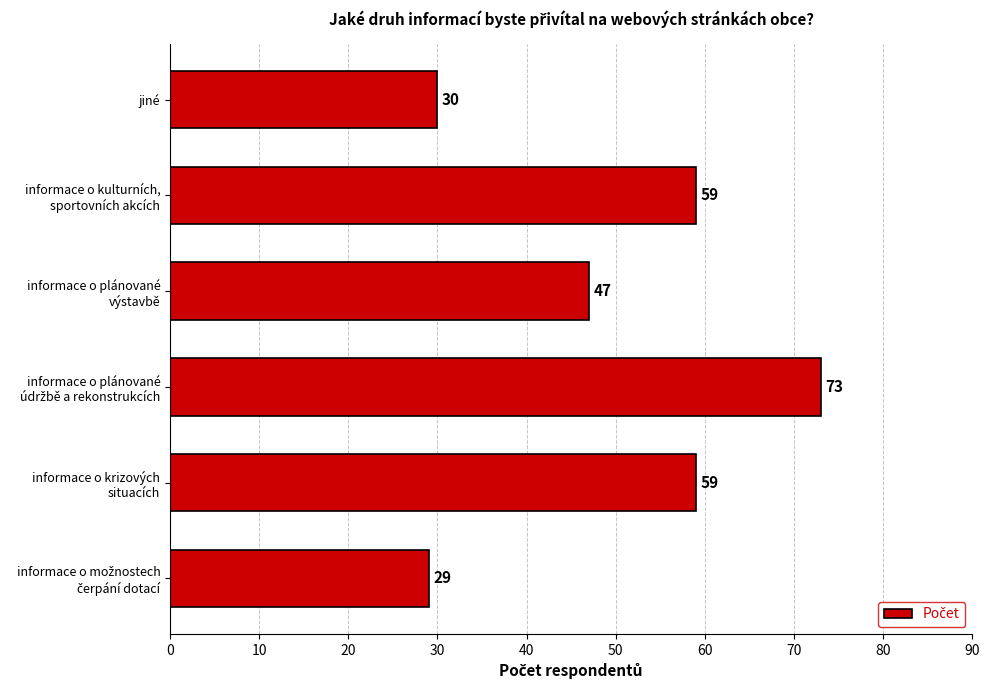

What is the sum of all values?

297